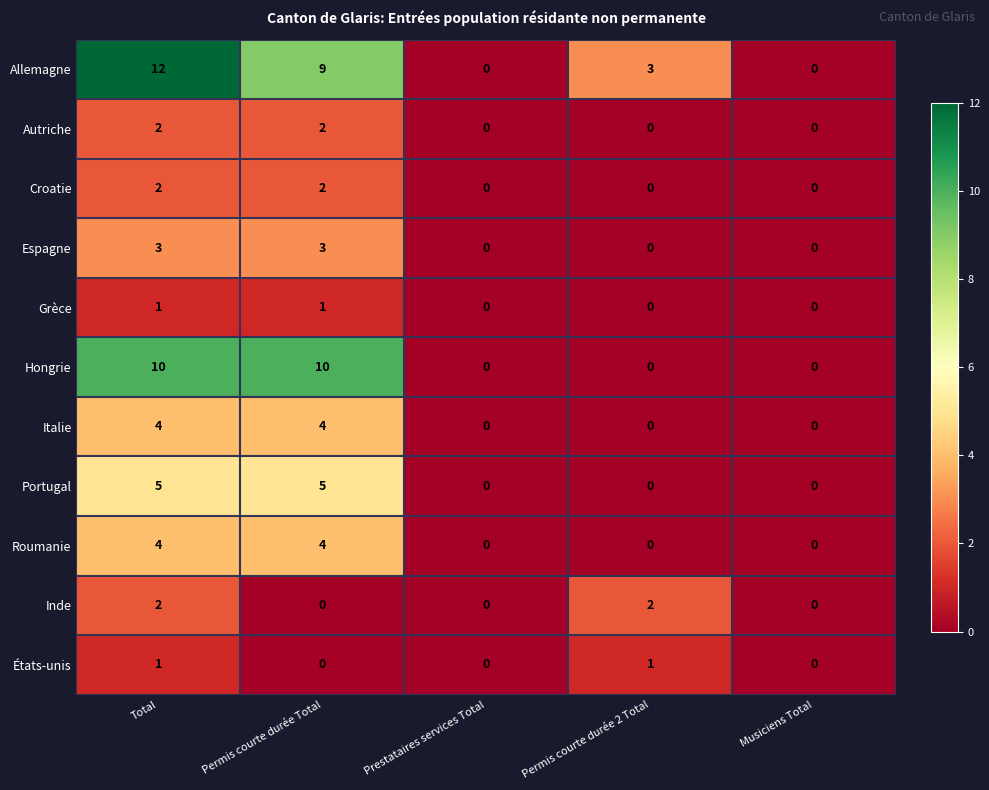

How many positive values does the Croatie series have?

2